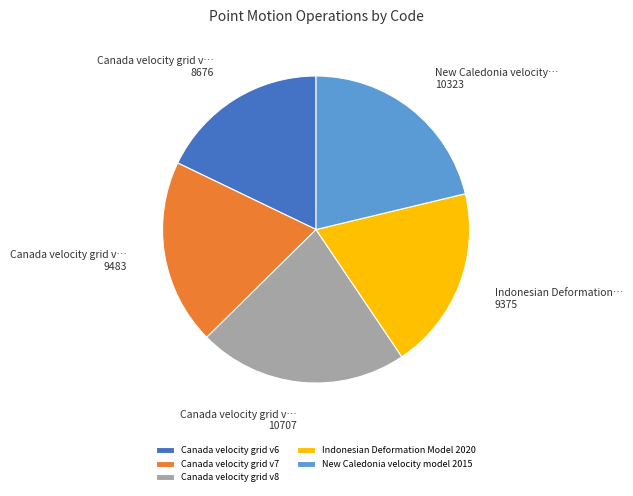

How many segments does this pie chart have?

5